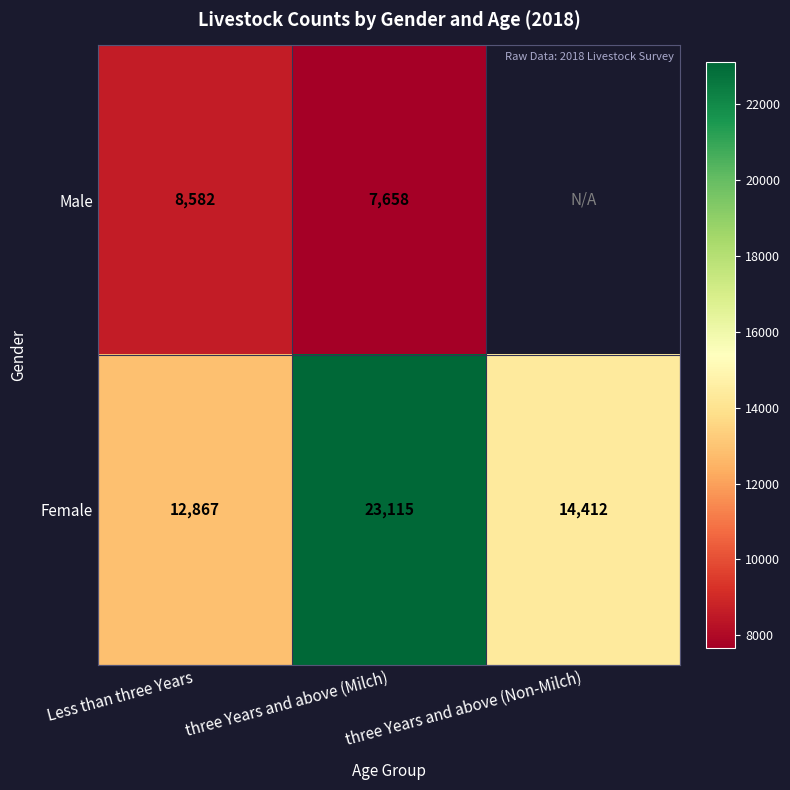

Between Less than three Years and three Years and above (Milch), which series saw the biggest shift?

Female